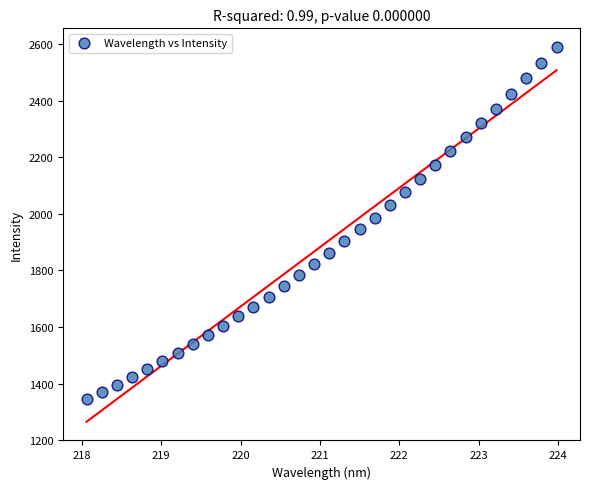

What is the range of Y values (max minus min)?

1241.9